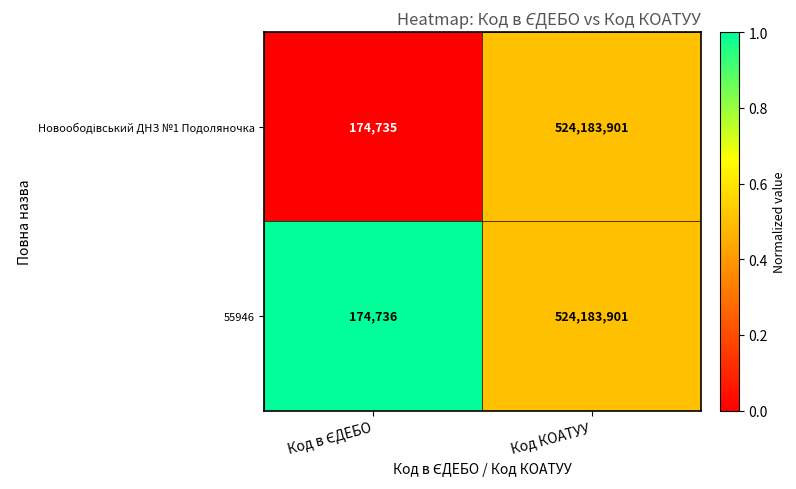

The 55946 series shows 524183901 at Код КОАТУУ. True or false?

True